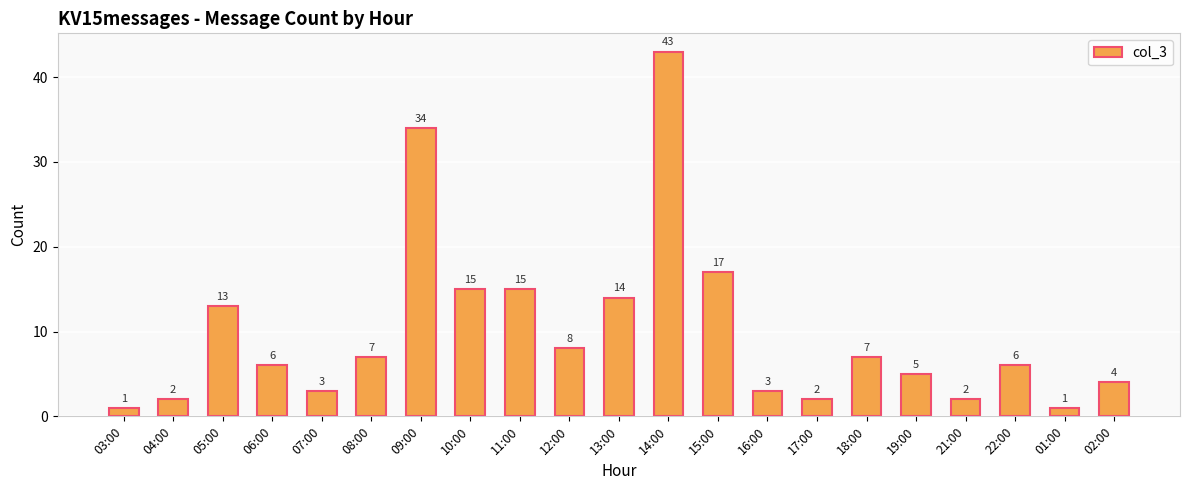

What is the change in value from 04:00 to 05:00?

+11